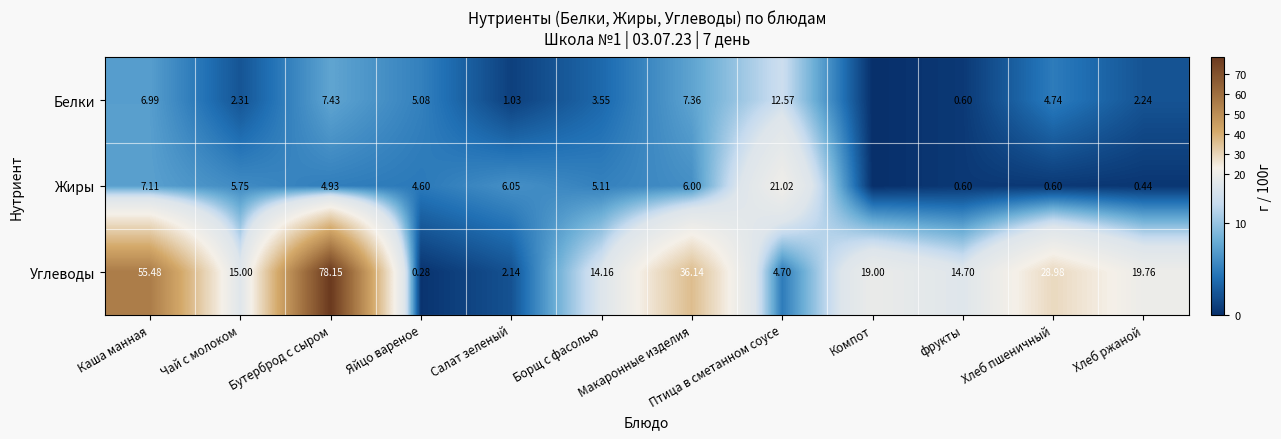

Is the value of Жиры at Бутерброд с сыром greater than the value of Углеводы at Птица в сметанном соусе?

Yes